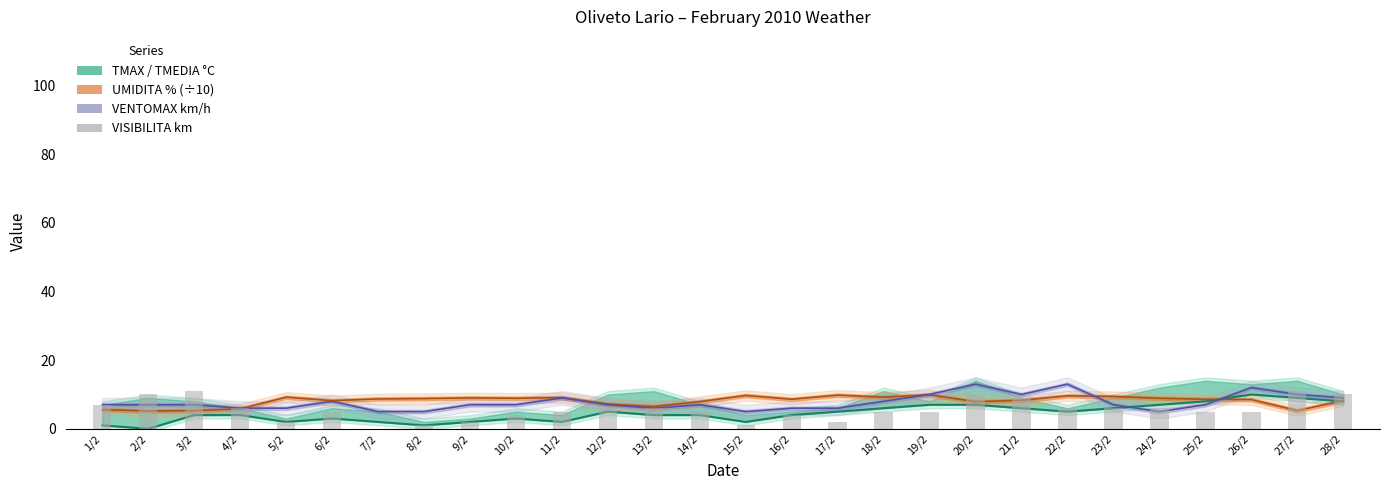

At which label does TMEDIA °C (line) first exceed 4?

12/2